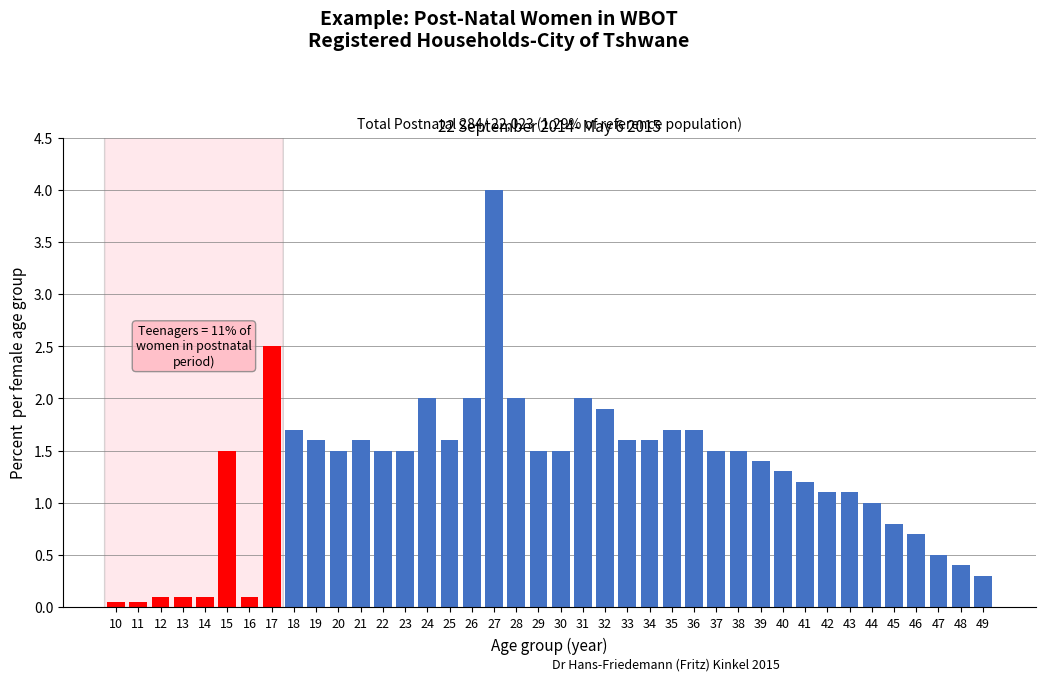

What is the value of the 21st bar from the left?

1.5